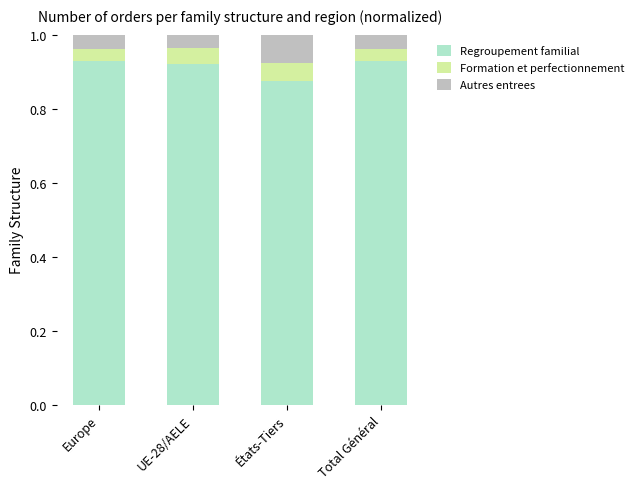

What is the total value across all series at États-Tiers?

1.0